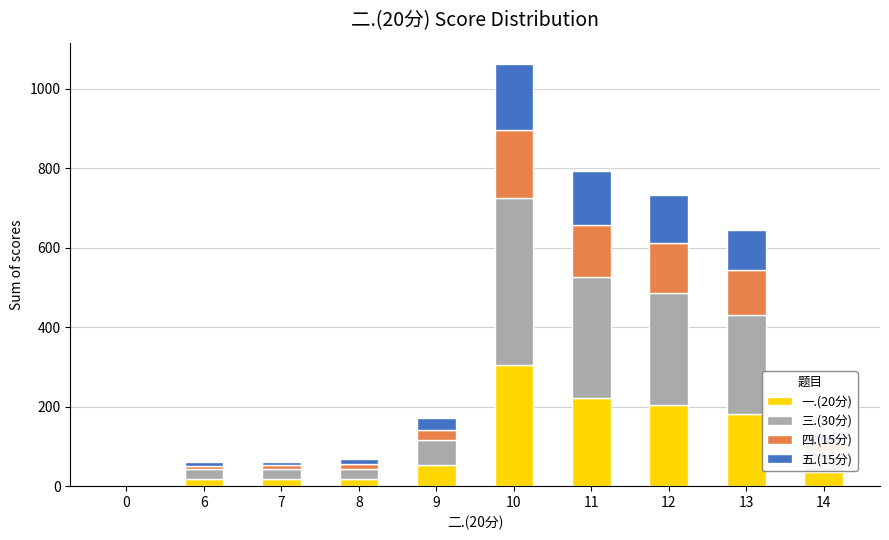

Is it true that 一.(20分) equals 0 at 0?

True